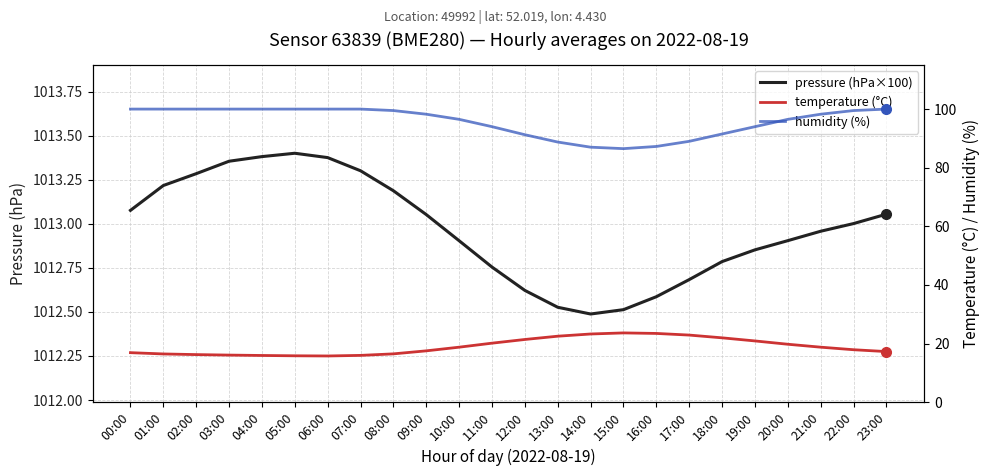

What is the label of the 13th point from the left?

12:00